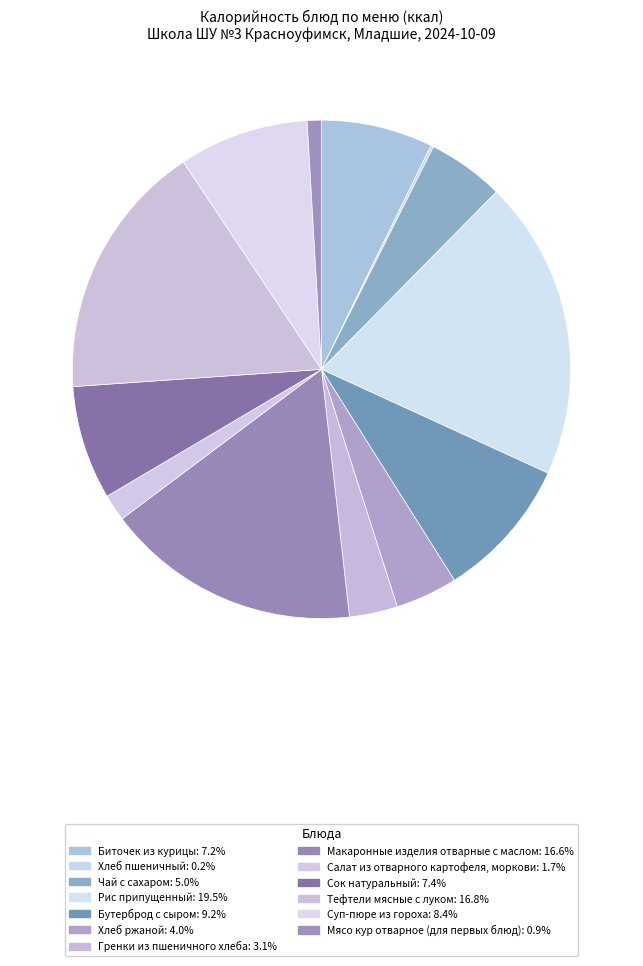

Does any single category account for the majority?

No